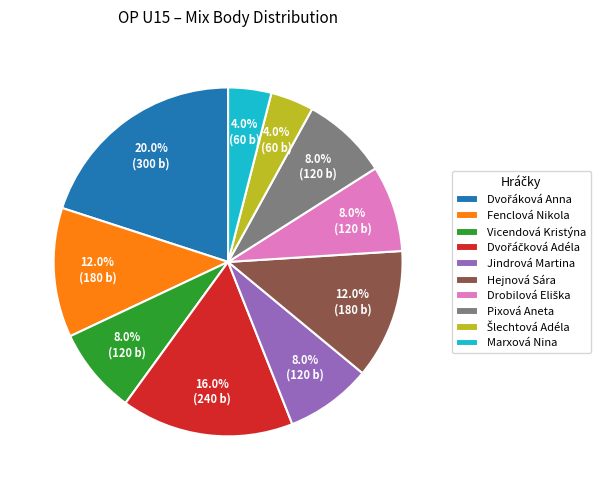

How much of the chart is everything except Fenclová Nikola?

88.0%